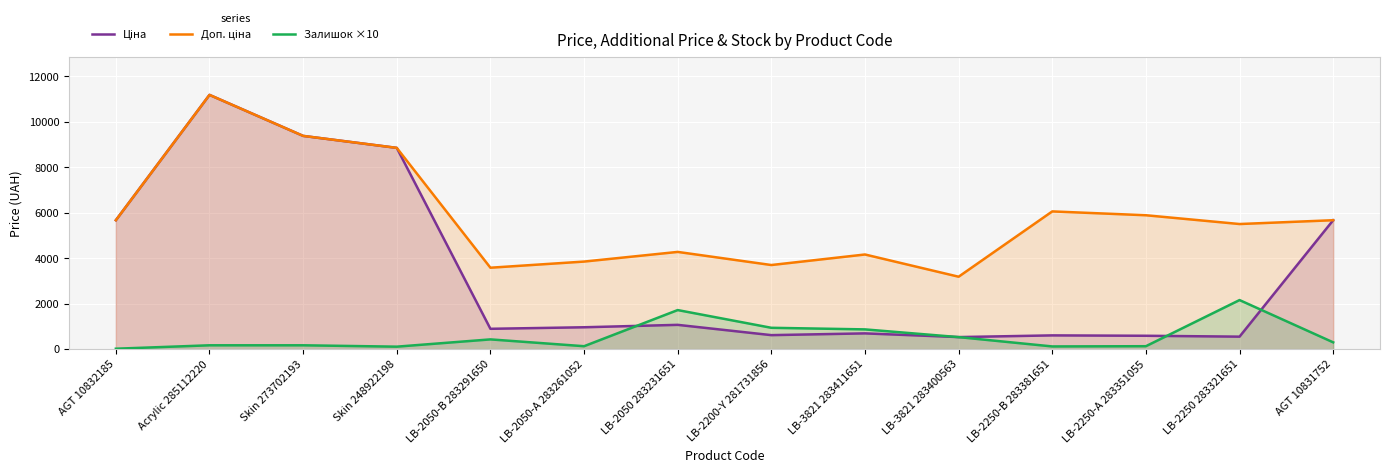

Is the value of Доп. ціна at Skin 248922198 greater than the value of Ціна at LB-3821 283400563?

Yes